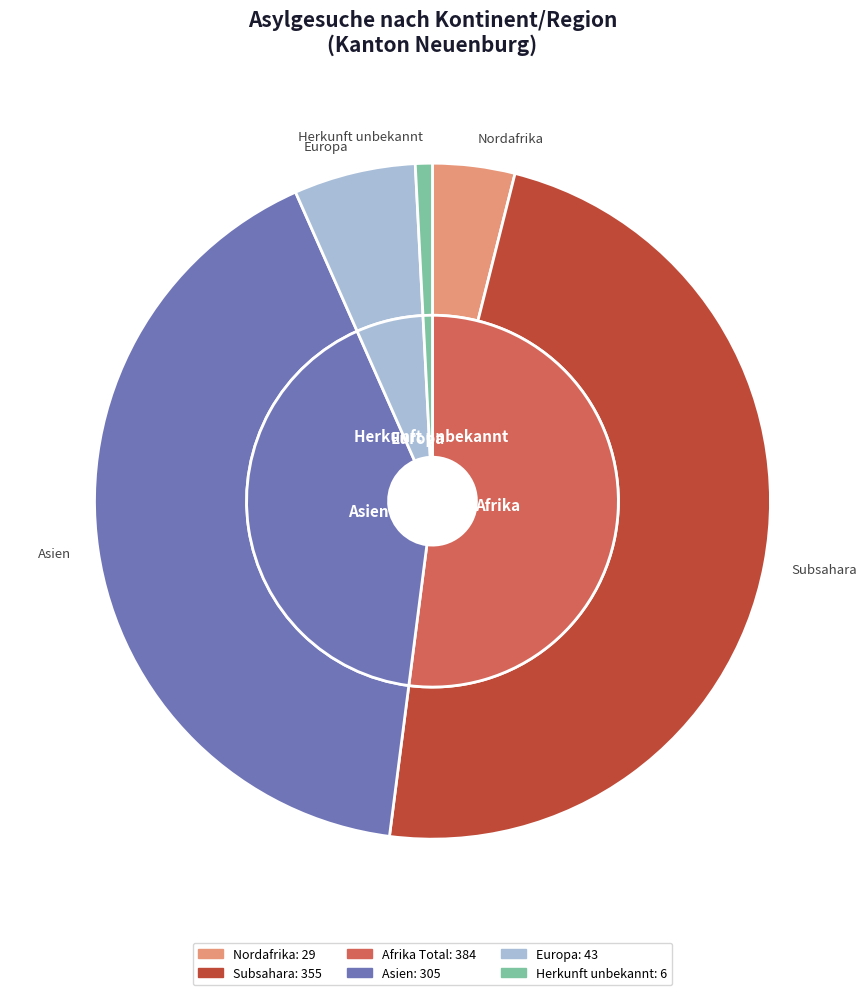

Is it true that Nordafrika is 17% of the pie?

False